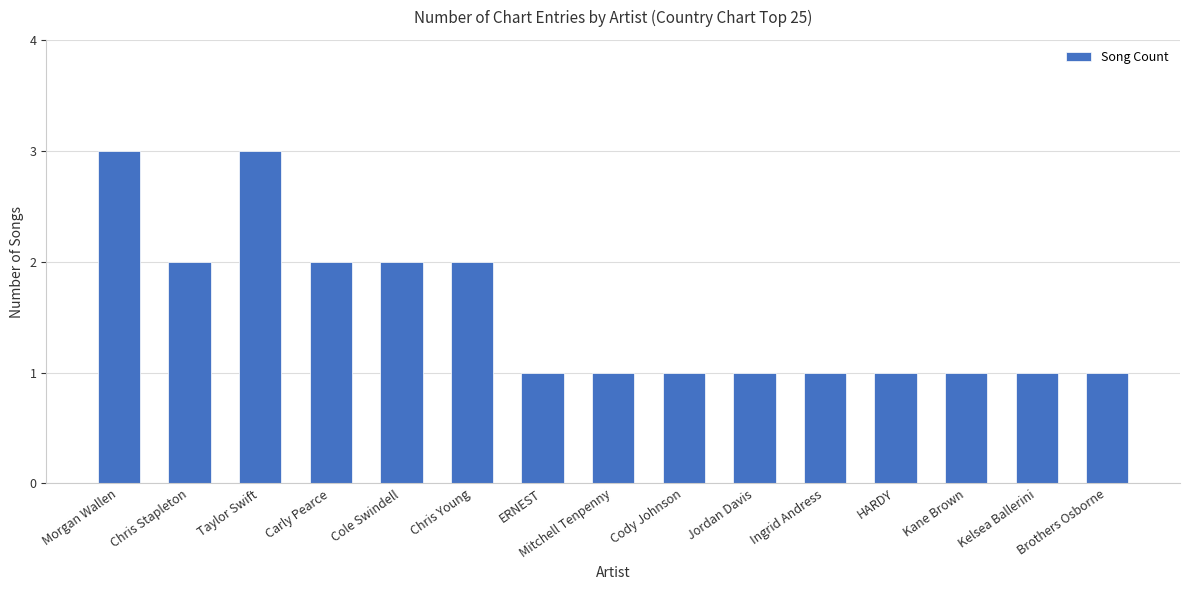

What position from the left is Chris Young?

6